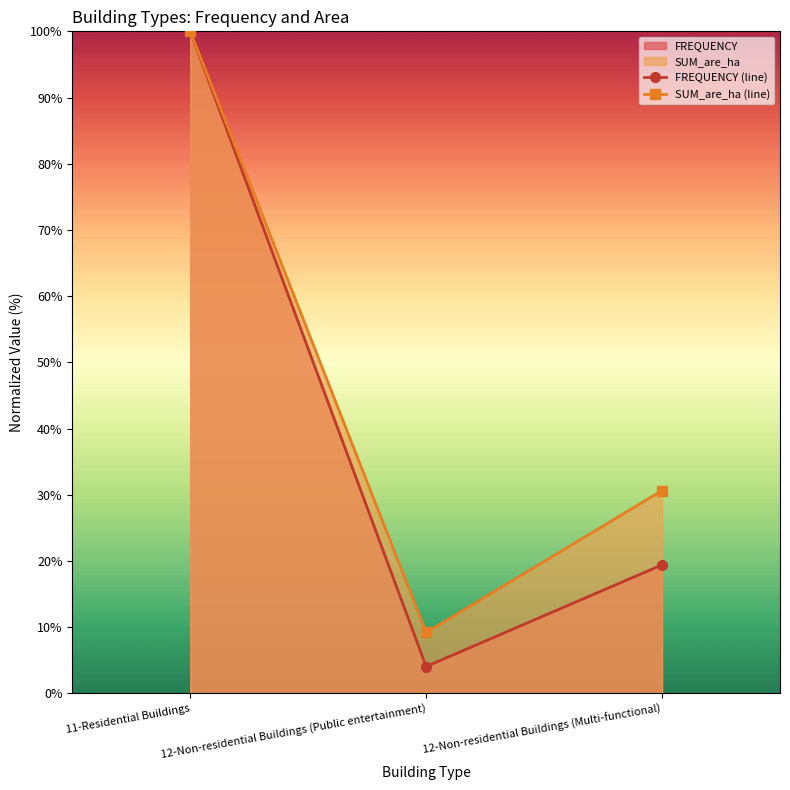

What position from the left is 11-Residential Buildings?

1